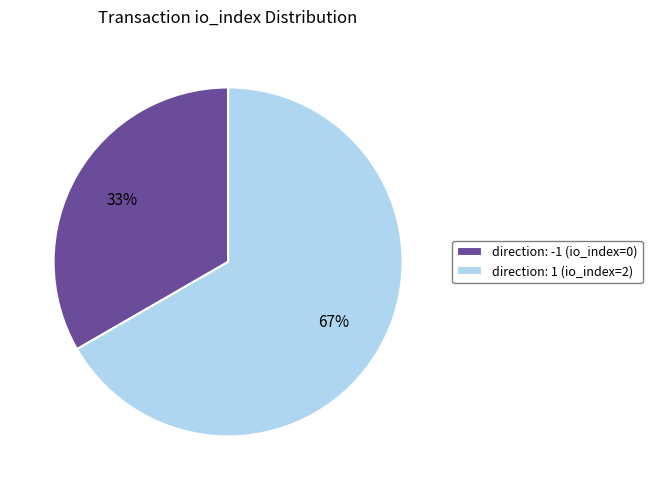

Do direction: 1 (io_index=2) and direction: -1 (io_index=0) together represent more than half of the pie?

Yes